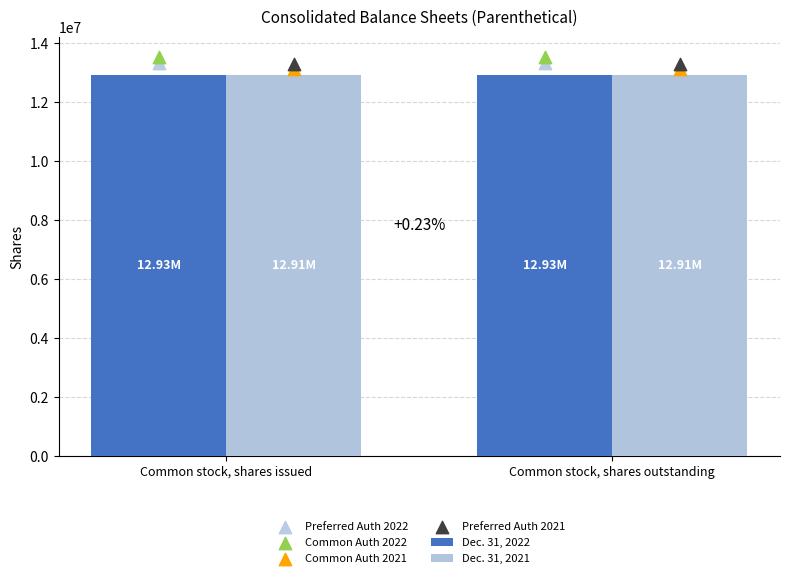

Which series contains the highest Y value?

Common Auth 2022